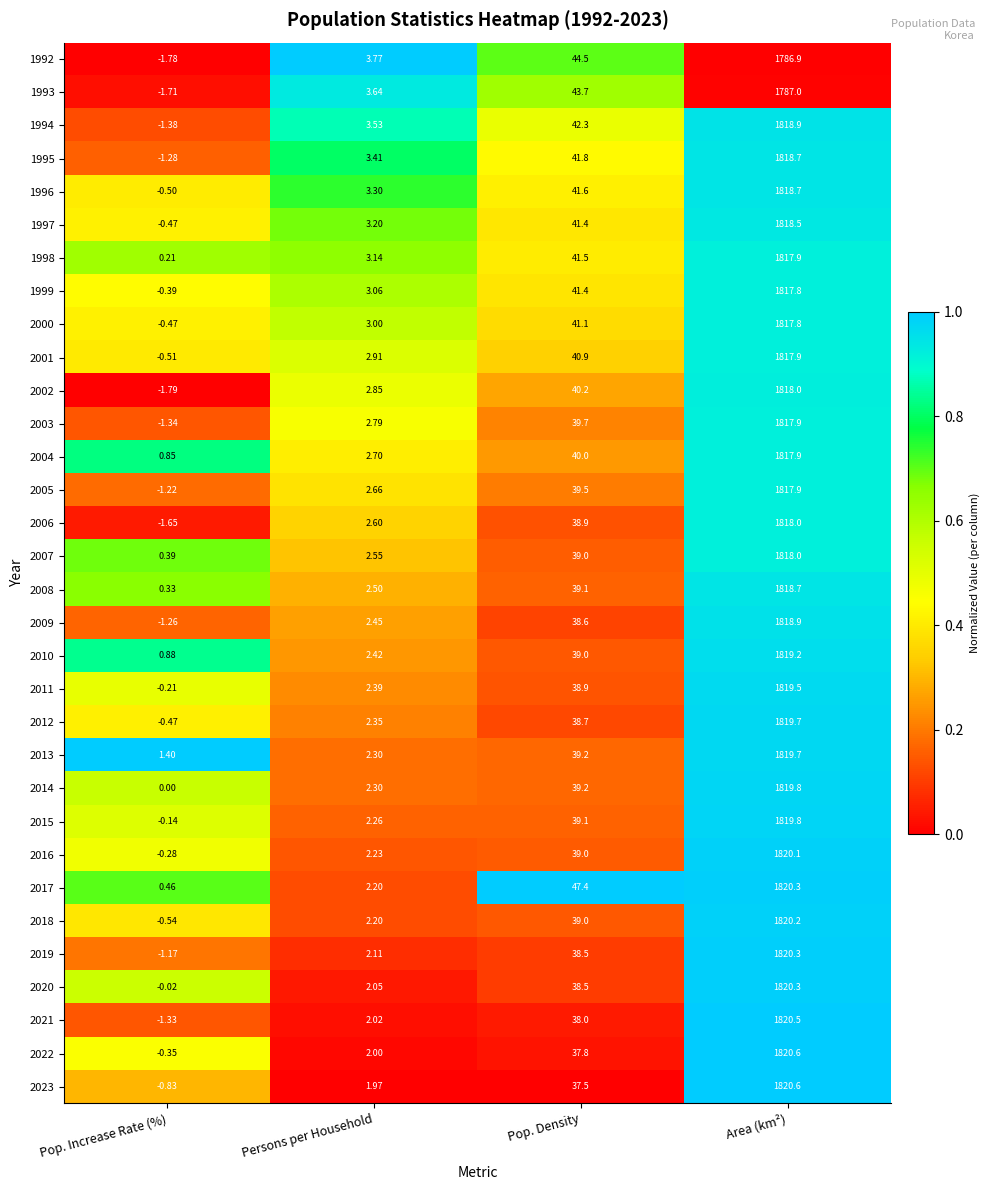

How many data points does each series have?

4